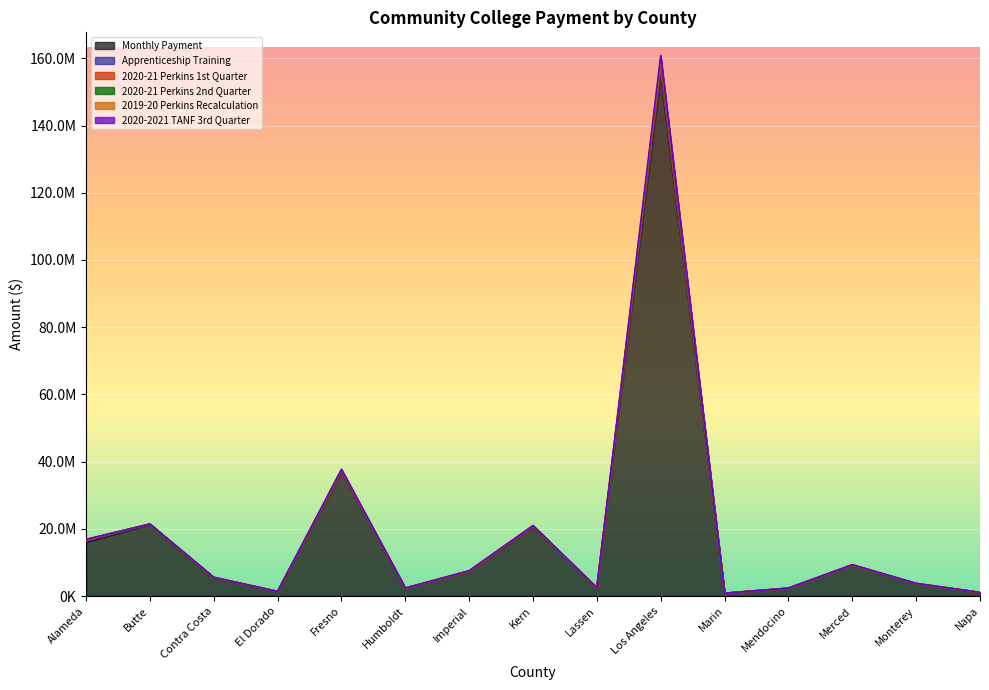

What is the label of the 10th point from the left?

Los Angeles